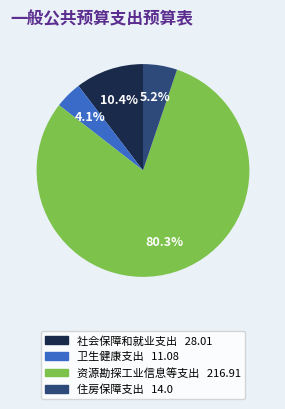

True or false: 资源勘探工业信息等支出 accounts for 80% of the total.

True